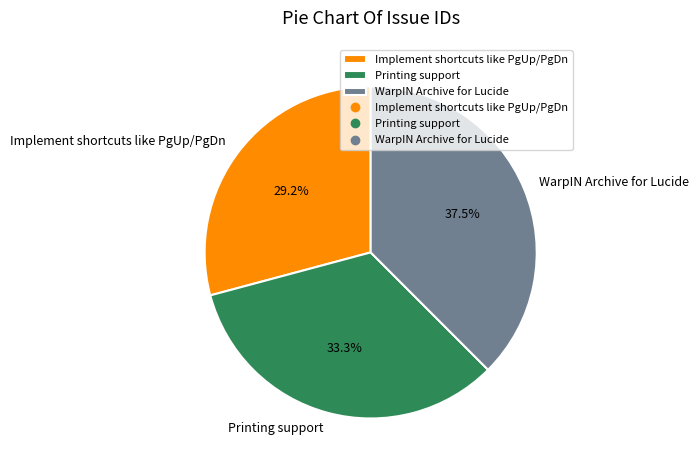

To the nearest percent, what is the difference between the largest and smallest slice percentages?

8%